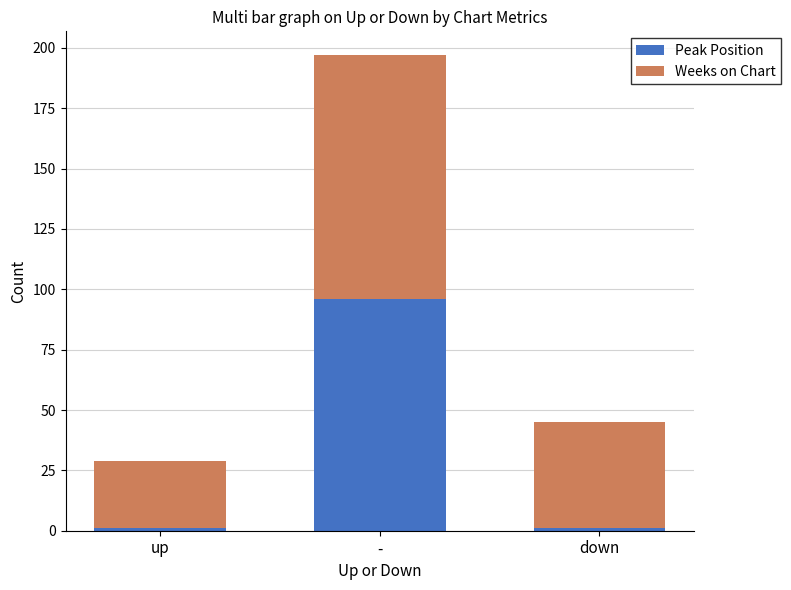

Read the Peak Position value at -.

96